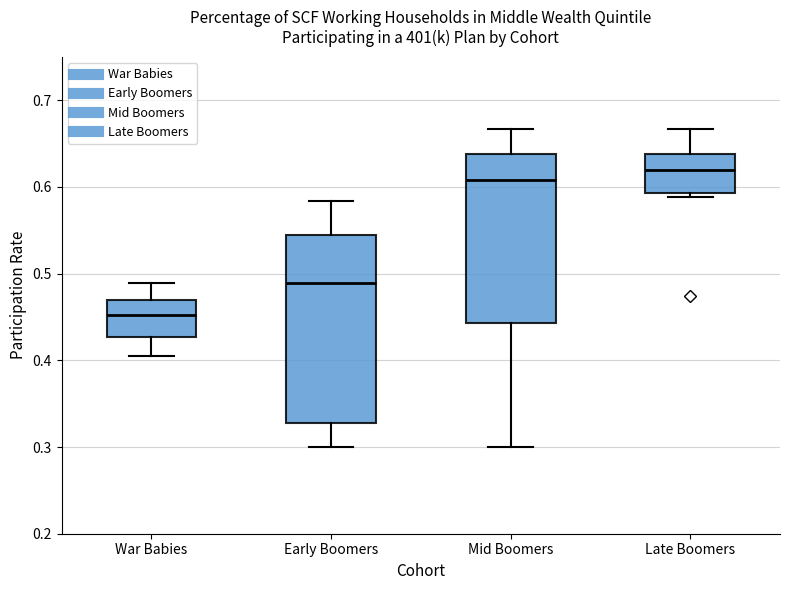

Comparing the boxes themselves (not the whiskers), which one is the tallest?

Early Boomers